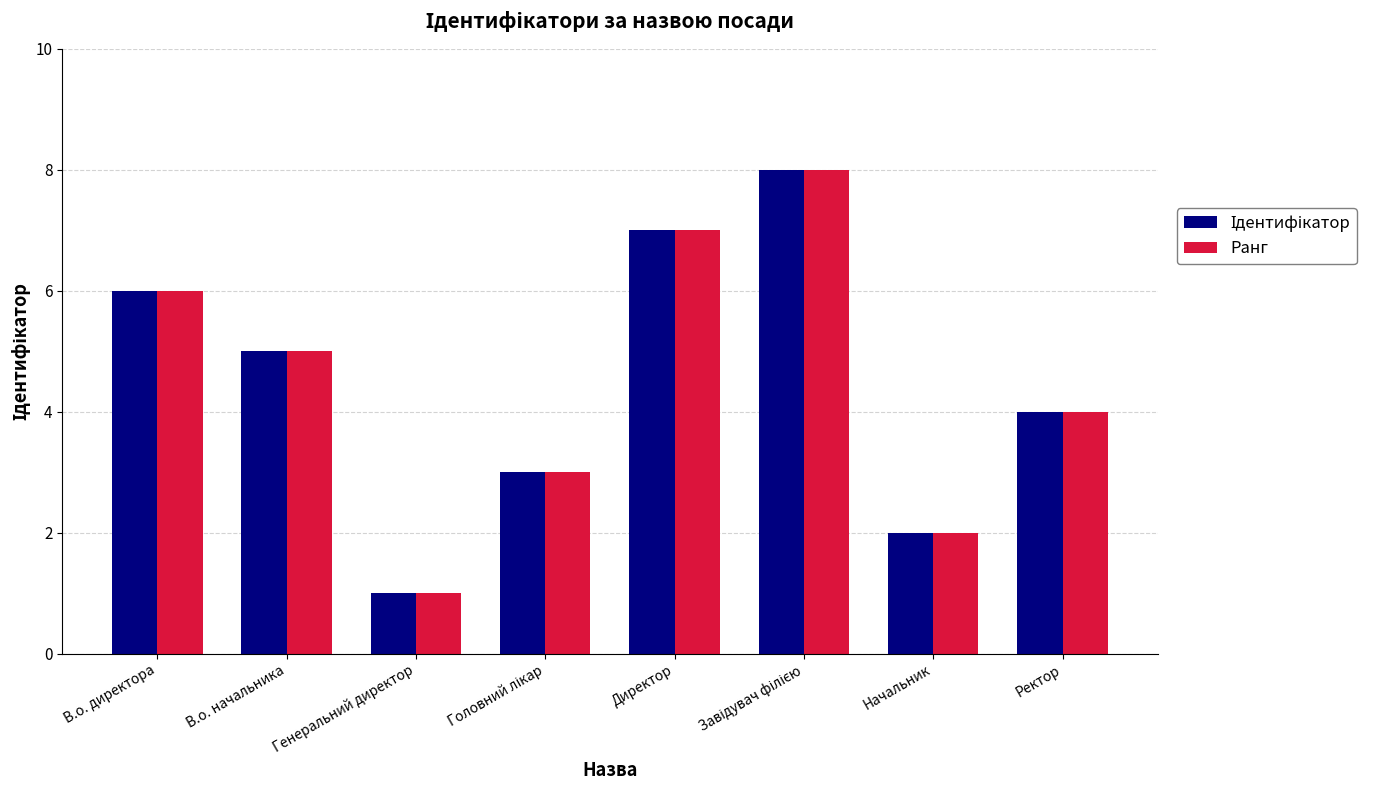

What is the minimum value shown in the chart?

1